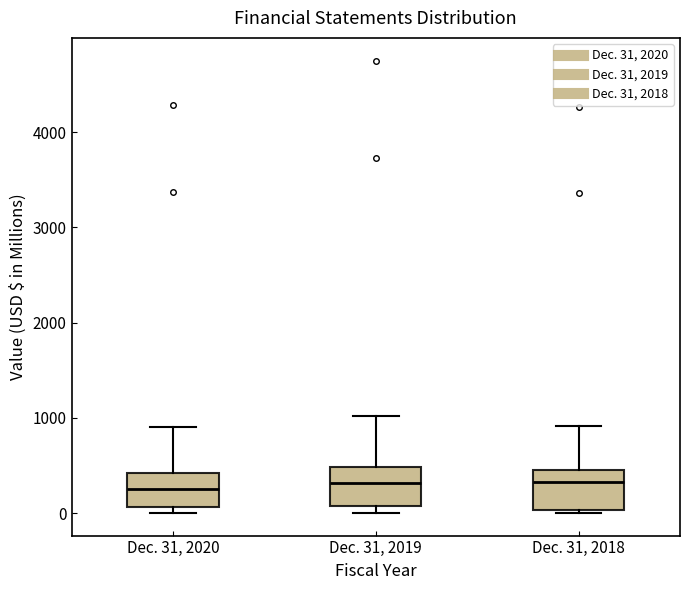

Reading left to right, read every box against the y-axis: the position of its median line, the range the box covers, and the ends of its whiskers. The values are not printed on the chart, so give them approximately, as read against the axis.

Dec. 31, 2020: median 300, box 100 to 400, whiskers 0 to 900
Dec. 31, 2019: median 300, box 100 to 500, whiskers 0 to 1000
Dec. 31, 2018: median 300, box 0 to 500, whiskers 0 to 900